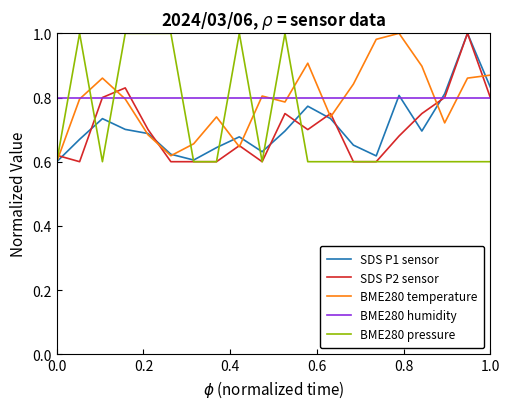

How many times do BME280 humidity and BME280 pressure cross each other?

8